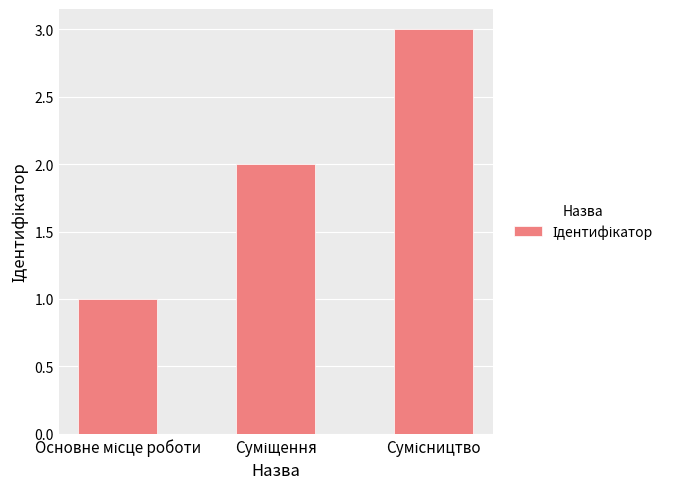

How many values are below 2?

1